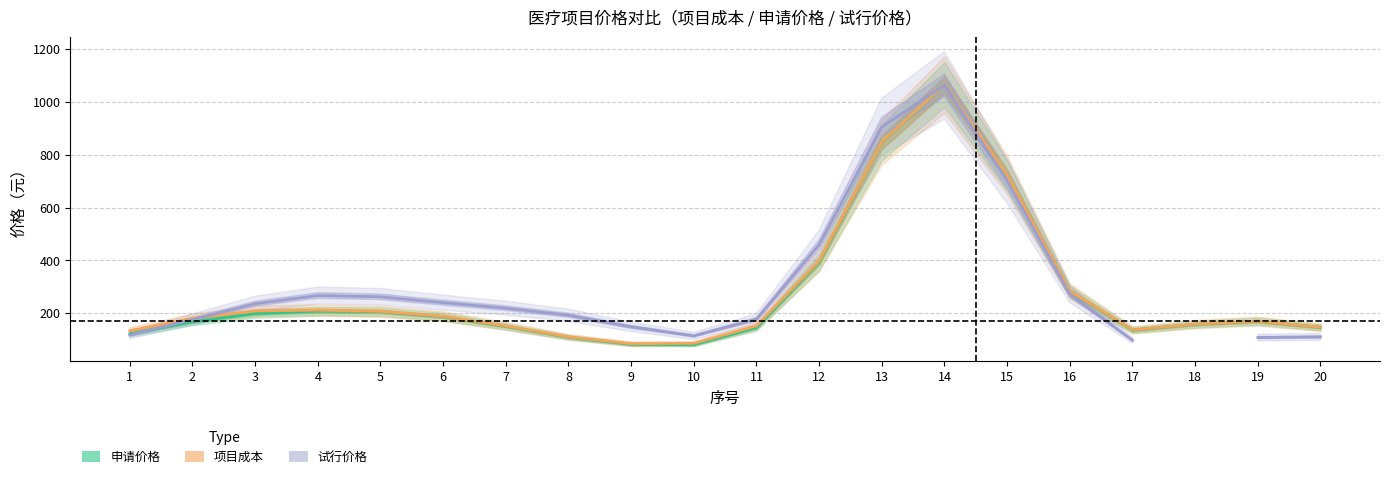

What is the spread (max minus min) of values at 18?

0.7